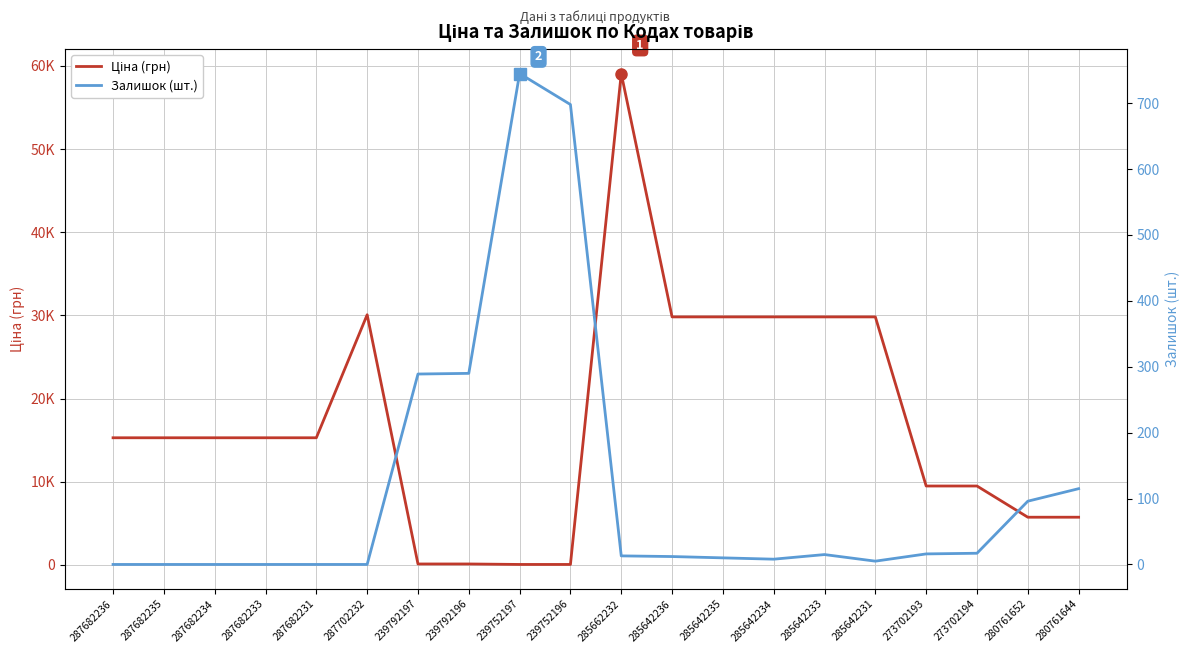

How many data points does each series have?

20